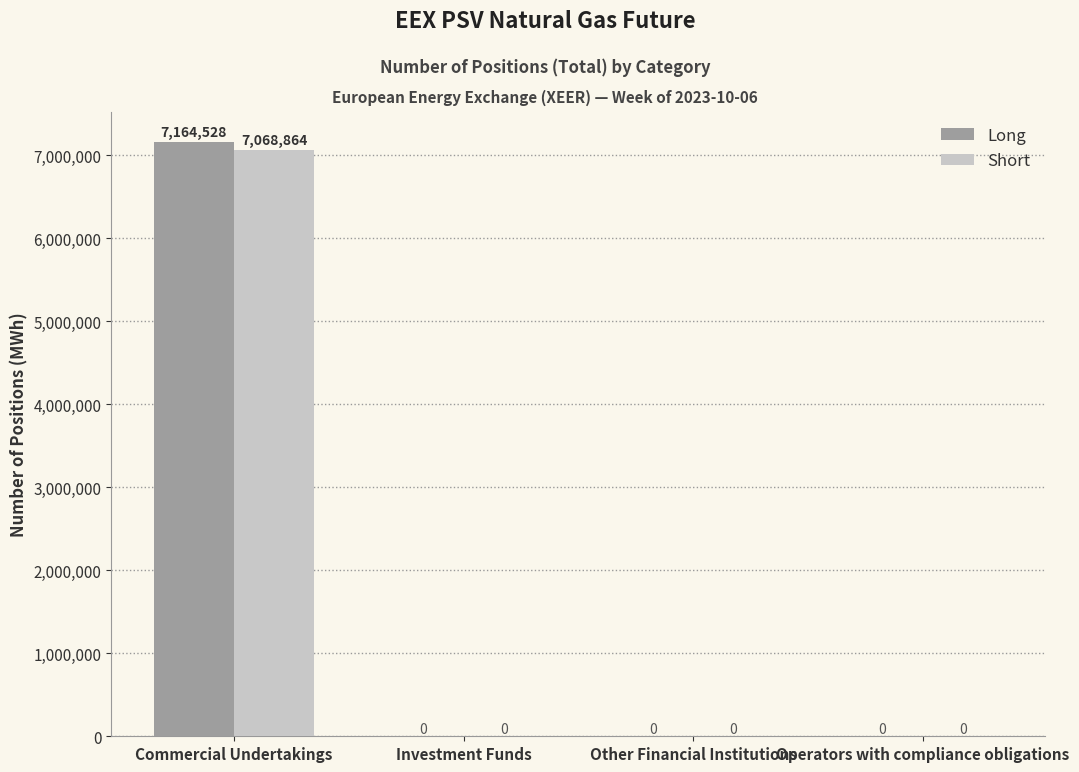

What is the spread (max minus min) of values at Commercial Undertakings?

95664